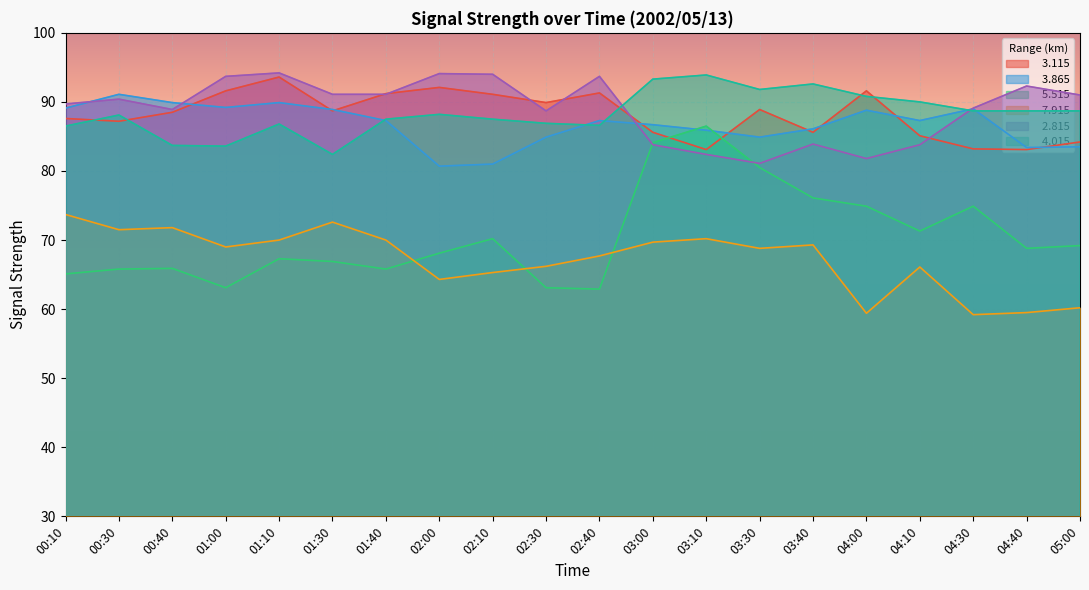

Where does the   4.015 series first go above 88?

00:30